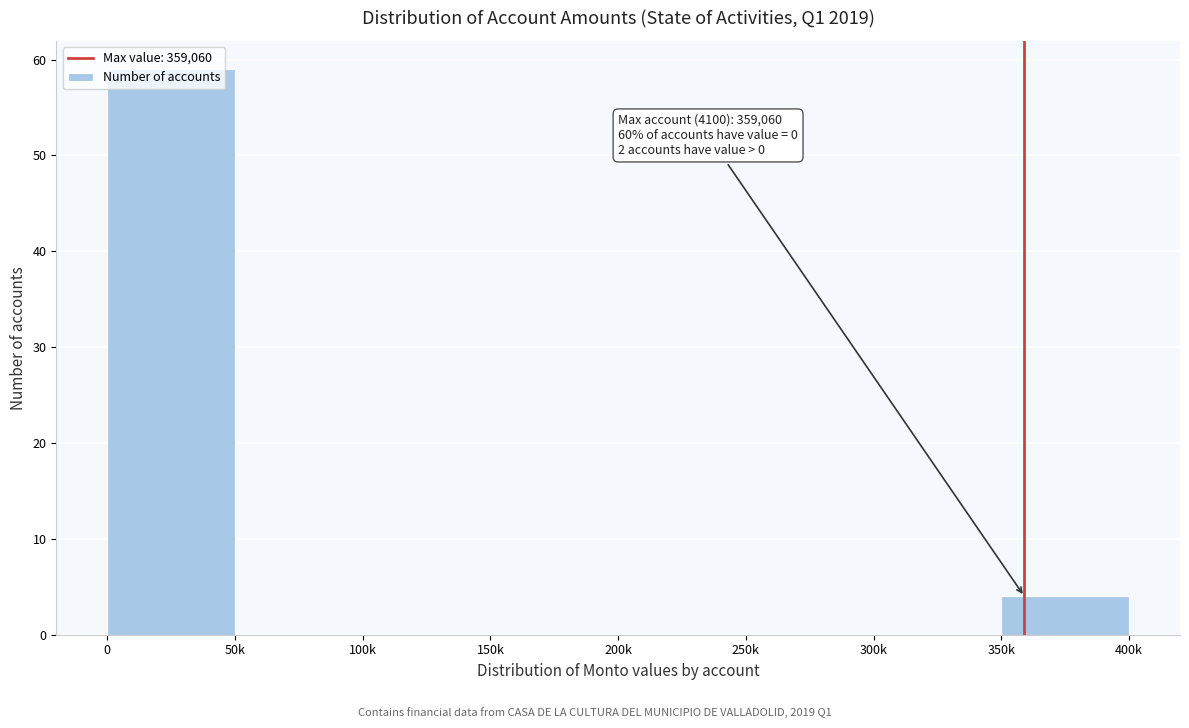

Where is the data nearest to the value 29?

350k